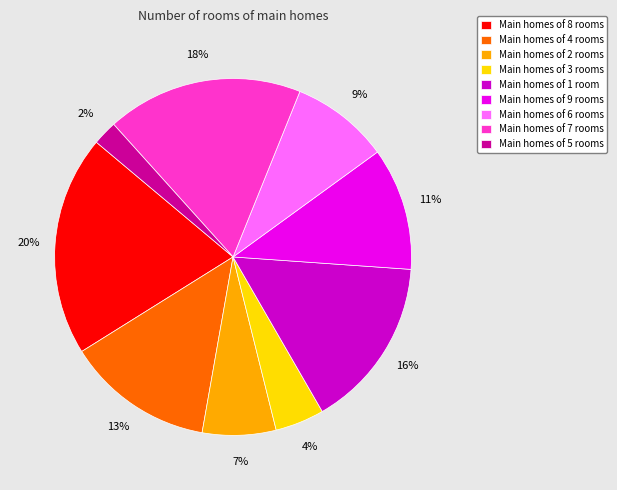

Combined, do Main homes of 7 rooms and Main homes of 5 rooms account for over 50%?

No